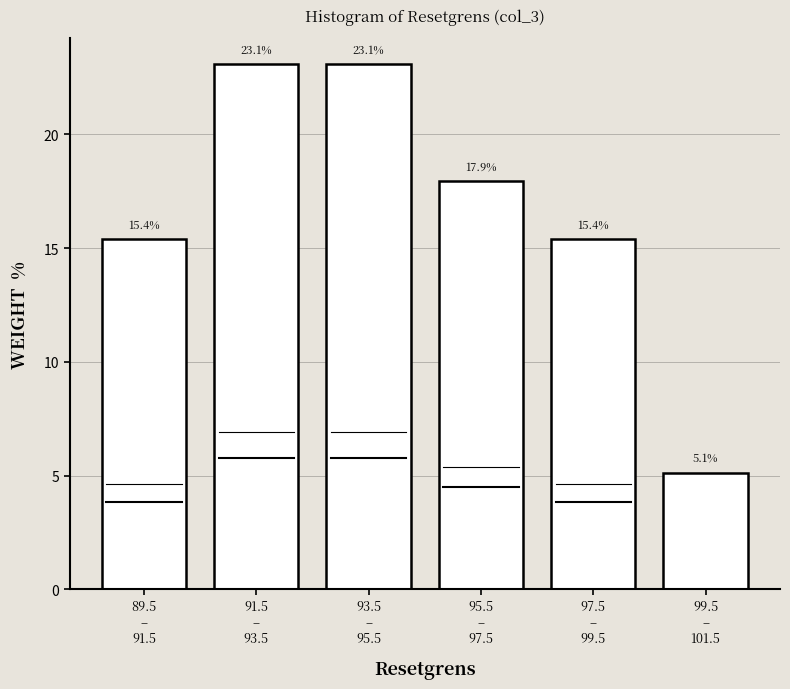

Reading left to right, what are all the values shown in this chart?

15.4	23.1	23.1	17.9	15.4	5.1